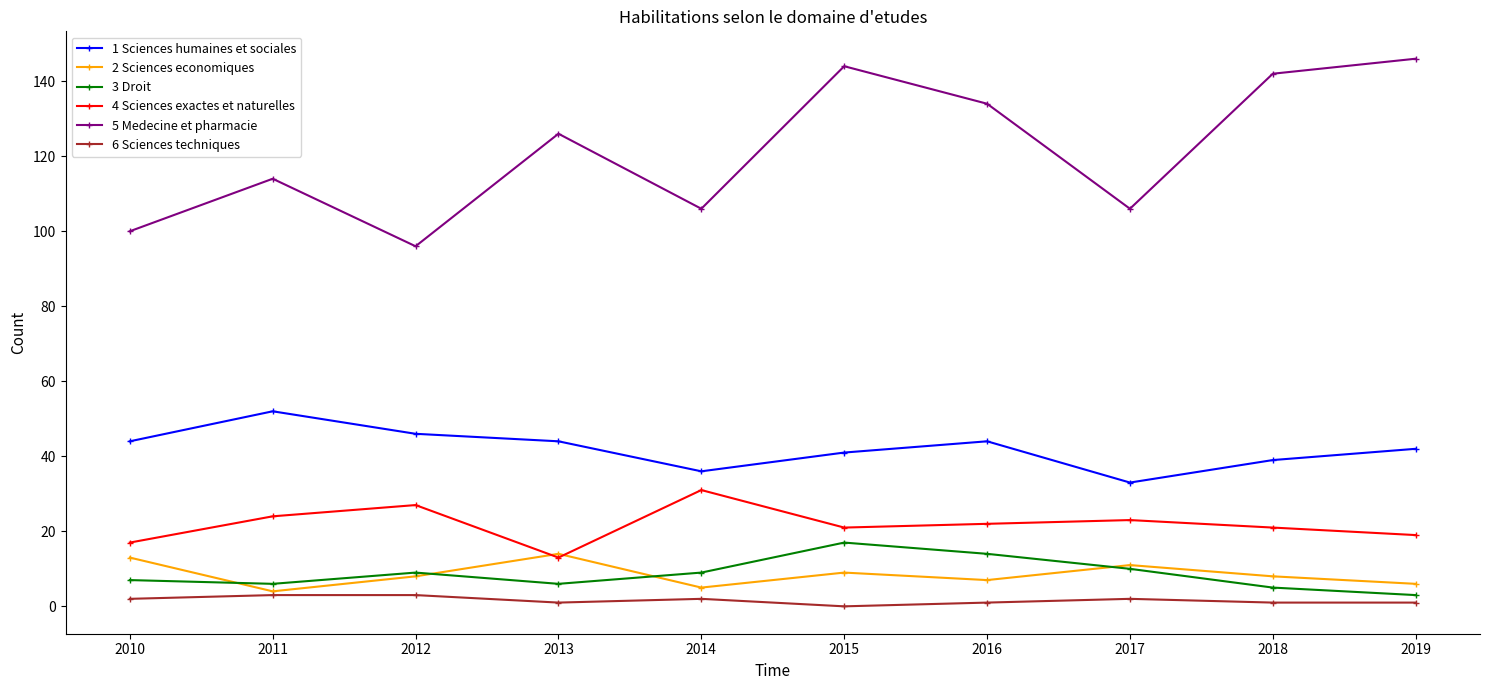

Which category has the lowest value in the 1 Sciences humaines et sociales series?

2017